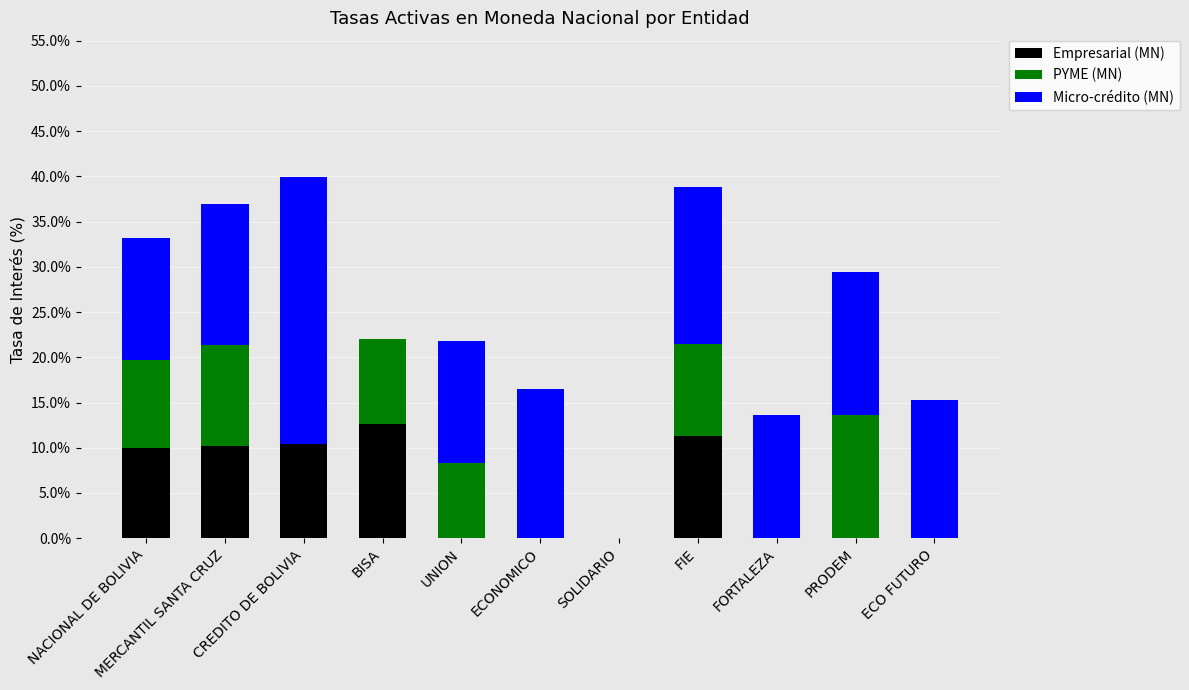

How many distinct data groups are displayed?

3